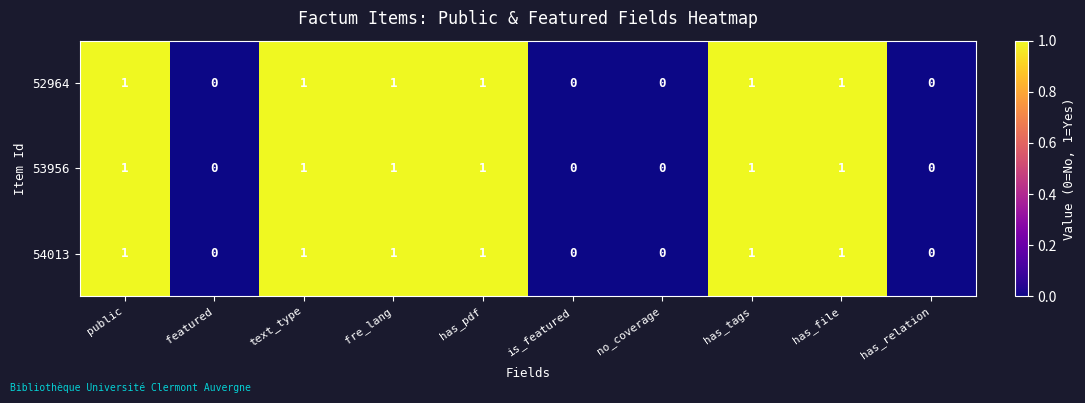

The 53956 series shows 0 at has_relation. True or false?

True